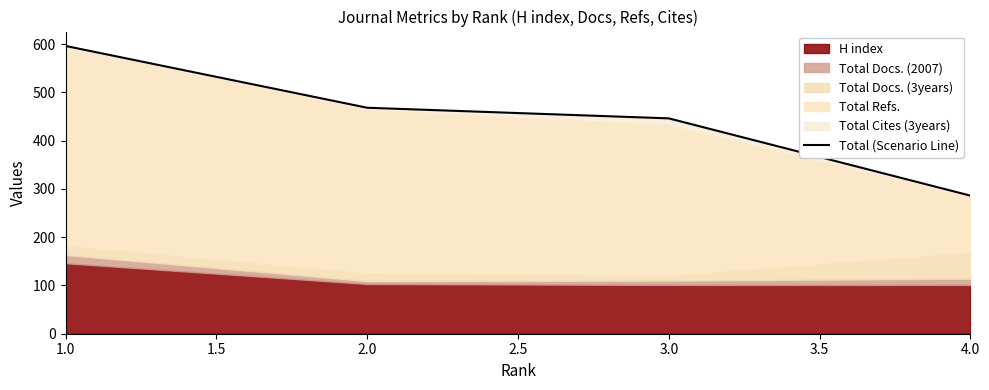

How many values are below 468?

2